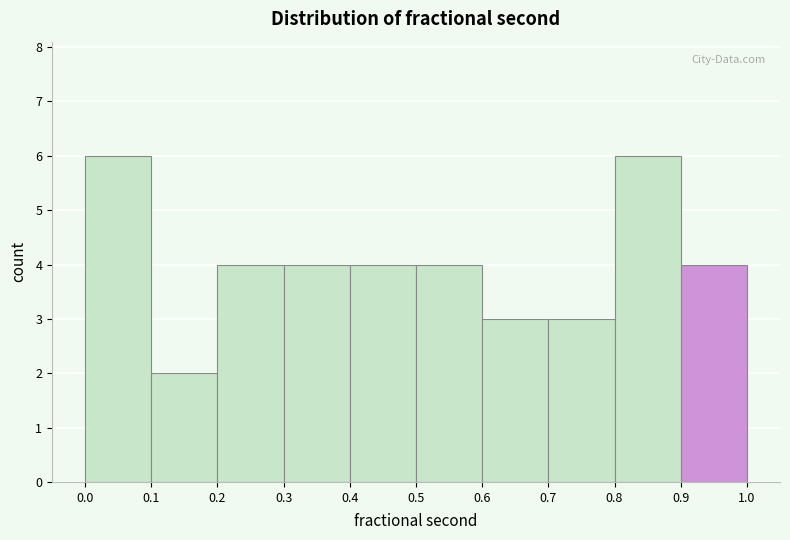

Reading left to right, transcribe this chart: for each bar, give the range it covers on the x-axis and its height. The values are not printed on the chart, so give them approximately, as read against the axis.

0.0 to 0.1: 6
0.1 to 0.2: 2
0.2 to 0.3: 4
0.3 to 0.4: 4
0.4 to 0.5: 4
0.5 to 0.6: 4
0.6 to 0.7: 3
0.7 to 0.8: 3
0.8 to 0.9: 6
0.9 to 1.0: 4